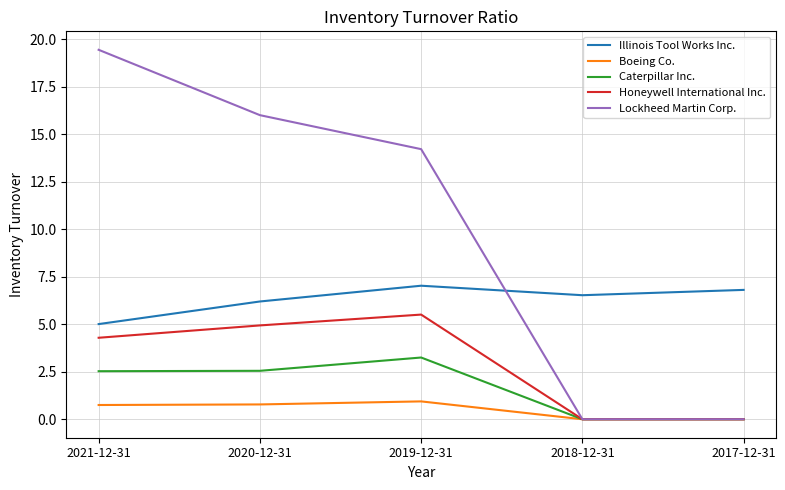

After their last crossing, which series has the higher values: Lockheed Martin Corp. or Illinois Tool Works Inc.?

Illinois Tool Works Inc.